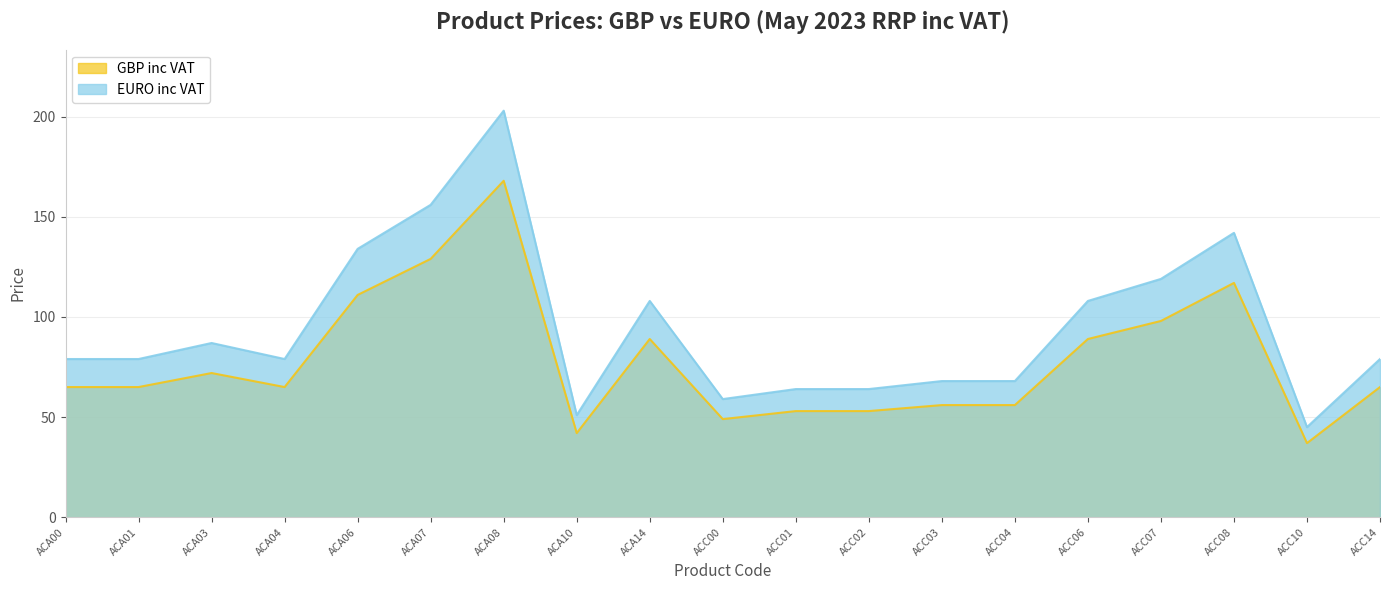

True or false: GBP inc VAT has more than 0 interior local peaks.

True